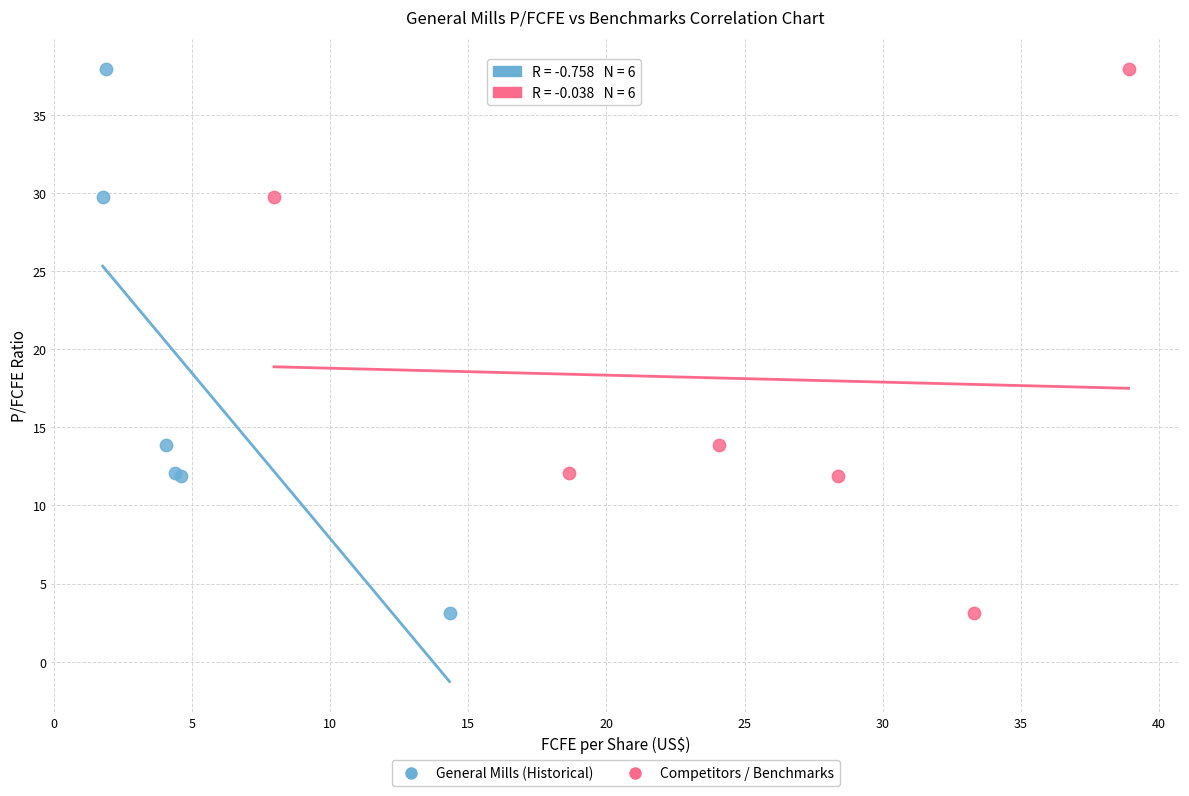

What are all the series names shown in the legend?

General Mills (Historical), Competitors / Benchmarks